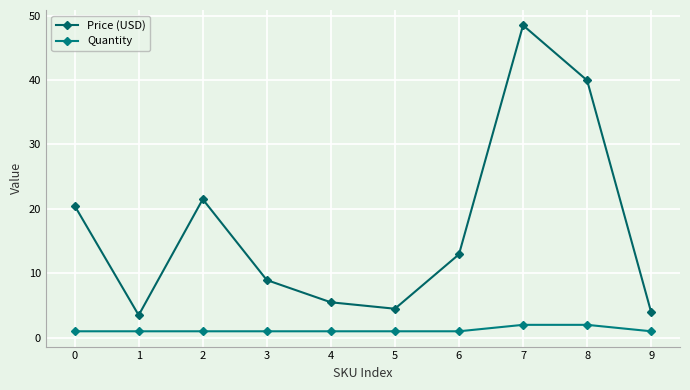

What is the difference between the highest and lowest values at 5?

3.5